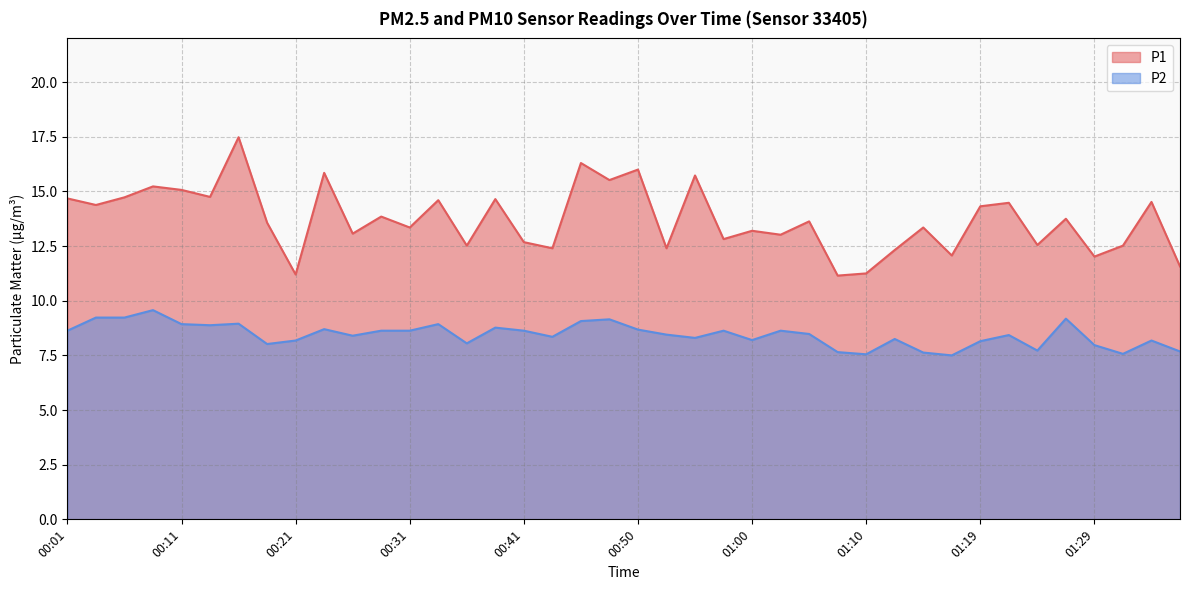

What is the total value across all series at 00:50?

24.7